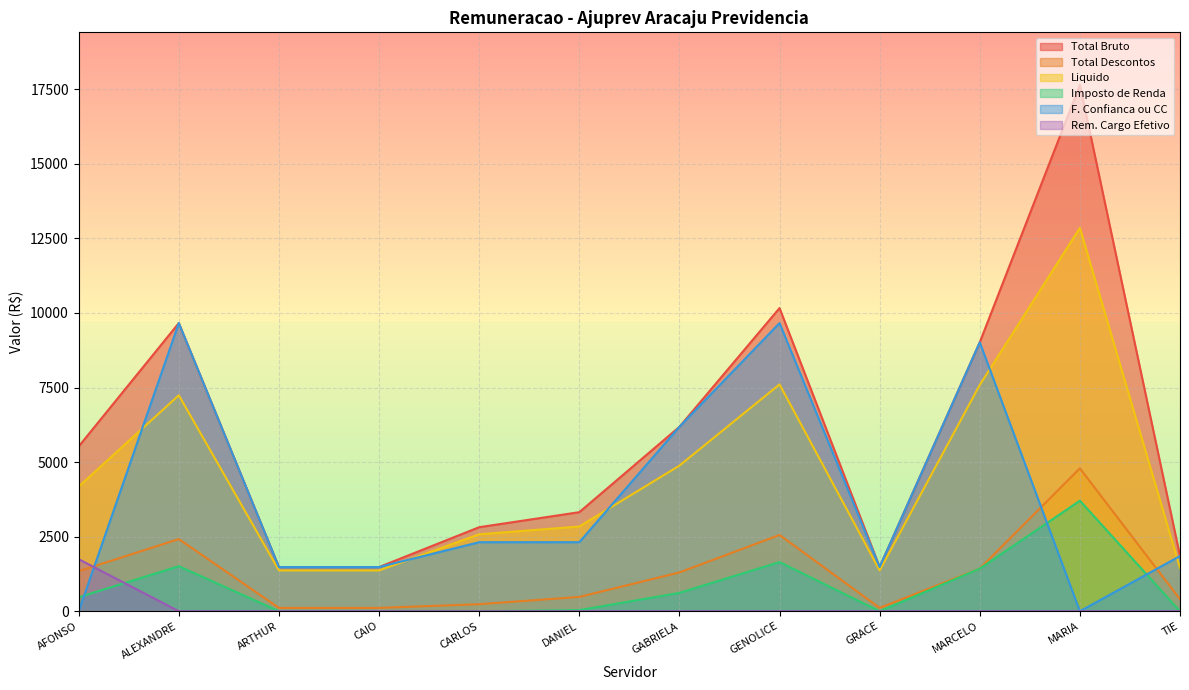

Reading left to right, transcribe all the data shown in this chart.

Total Bruto: AFONSO=5526.1	ALEXANDRE=9661.6	ARTHUR=1481.6	CAIO=1481.6	CARLOS=2818.1	DANIEL=3321.2	GABRIELA=6183.4	GENOLICE=10164.7	GRACE=1481.6	MARCELO=9017.5	MARIA=17645.8	TIE=1852.0
Total Descontos: AFONSO=1344.0	ALEXANDRE=2419.9	ARTHUR=112.2	CAIO=112.2	CARLOS=237.0	DANIEL=480.0	GABRIELA=1300.7	GENOLICE=2558.2	GRACE=112.2	MARCELO=1428.5	MARIA=4792.0	TIE=401.5
Liquido: AFONSO=4182.1	ALEXANDRE=7241.7	ARTHUR=1369.5	CAIO=1369.5	CARLOS=2581.1	DANIEL=2841.2	GABRIELA=4882.7	GENOLICE=7606.5	GRACE=1369.5	MARCELO=7589.0	MARIA=12853.8	TIE=1450.5
Imposto de Renda: AFONSO=468.4	ALEXANDRE=1511.0	ARTHUR=0.0	CAIO=0.0	CARLOS=0.0	DANIEL=37.3	GABRIELA=616.2	GENOLICE=1649.3	GRACE=0.0	MARCELO=1428.5	MARIA=3706.7	TIE=0.0
F. Confianca ou CC: AFONSO=0.0	ALEXANDRE=9661.6	ARTHUR=1481.6	CAIO=1481.6	CARLOS=2315.0	DANIEL=2315.0	GABRIELA=6183.4	GENOLICE=9661.6	GRACE=1481.6	MARCELO=9017.5	MARIA=0.0	TIE=1852.0
Rem. Cargo Efetivo: AFONSO=1746.2	ALEXANDRE=0.0	ARTHUR=0.0	CAIO=0.0	CARLOS=0.0	DANIEL=0.0	GABRIELA=0.0	GENOLICE=0.0	GRACE=0.0	MARCELO=0.0	MARIA=0.0	TIE=0.0